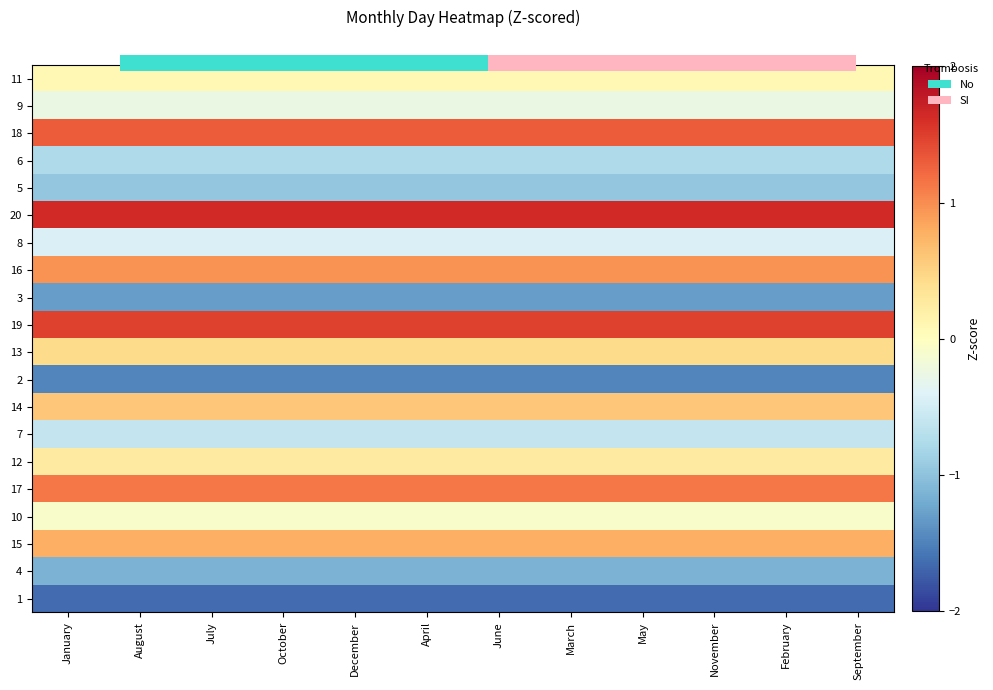

Rank the series by their maximum value, from highest to lowest.

20, 19, 18, 17, 16, 15, 14, 13, 12, 11, 10, 9, 8, 7, 6, 5, 4, 3, 2, 1